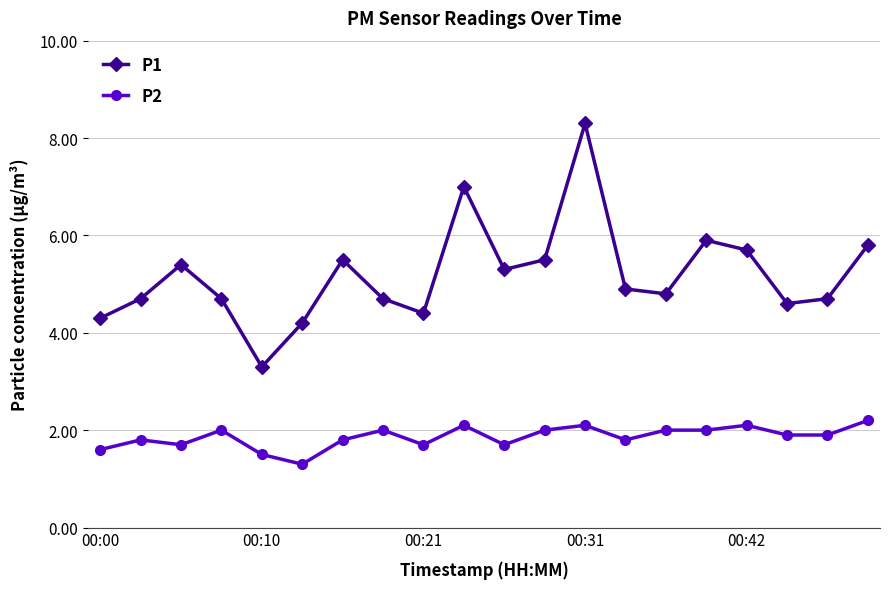

Which series has the widest spread of values?

P1